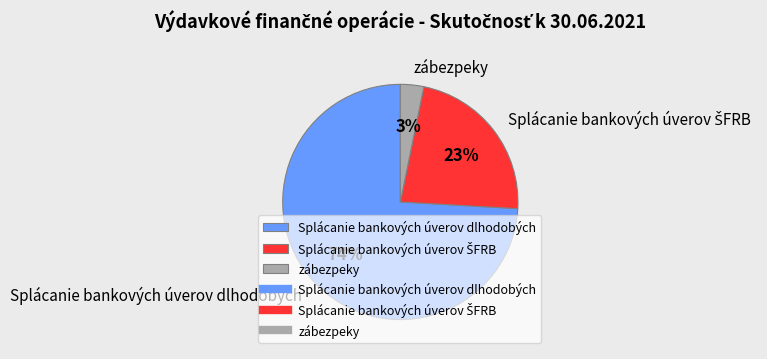

To the nearest percent, what is the difference between the largest and smallest slice percentages?

71%